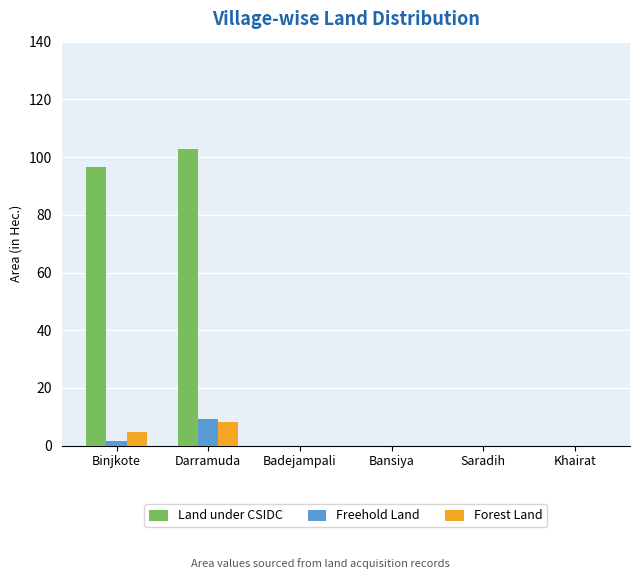

At which label does Freehold Land reach its peak?

Darramuda